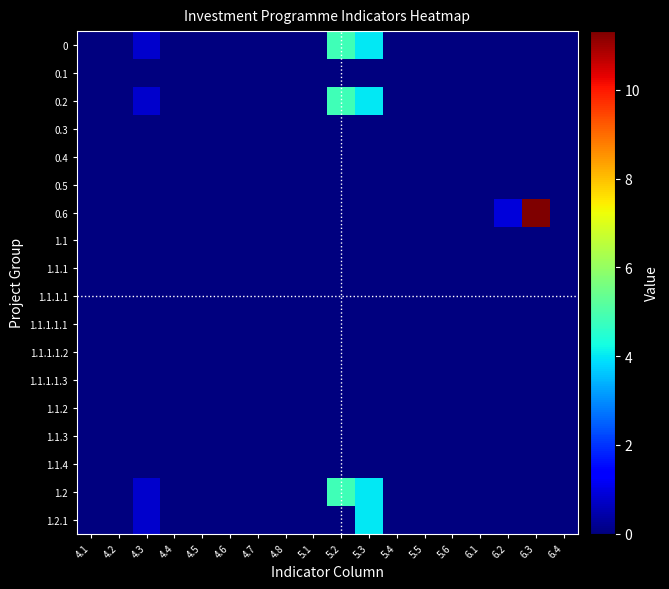

Reading left to right, what are all the values shown in this chart?

0: 4.1=0.0	4.2=0.0	4.3=0.8	4.4=0.0	4.5=0.0	4.6=0.0	4.7=0.0	4.8=0.0	5.1=0.0	5.2=4.8	5.3=4.0	5.4=0.0	5.5=0.0	5.6=0.0	6.1=0.0	6.2=0.0	6.3=0.0	6.4=0.0
0.1: 4.1=0.0	4.2=0.0	4.3=0.0	4.4=0.0	4.5=0.0	4.6=0.0	4.7=0.0	4.8=0.0	5.1=0.0	5.2=0.0	5.3=0.0	5.4=0.0	5.5=0.0	5.6=0.0	6.1=0.0	6.2=0.0	6.3=0.0	6.4=0.0
0.2: 4.1=0.0	4.2=0.0	4.3=0.8	4.4=0.0	4.5=0.0	4.6=0.0	4.7=0.0	4.8=0.0	5.1=0.0	5.2=4.8	5.3=4.0	5.4=0.0	5.5=0.0	5.6=0.0	6.1=0.0	6.2=0.0	6.3=0.0	6.4=0.0
0.3: 4.1=0.0	4.2=0.0	4.3=0.0	4.4=0.0	4.5=0.0	4.6=0.0	4.7=0.0	4.8=0.0	5.1=0.0	5.2=0.0	5.3=0.0	5.4=0.0	5.5=0.0	5.6=0.0	6.1=0.0	6.2=0.0	6.3=0.0	6.4=0.0
0.4: 4.1=0.0	4.2=0.0	4.3=0.0	4.4=0.0	4.5=0.0	4.6=0.0	4.7=0.0	4.8=0.0	5.1=0.0	5.2=0.0	5.3=0.0	5.4=0.0	5.5=0.0	5.6=0.0	6.1=0.0	6.2=0.0	6.3=0.0	6.4=0.0
0.5: 4.1=0.0	4.2=0.0	4.3=0.0	4.4=0.0	4.5=0.0	4.6=0.0	4.7=0.0	4.8=0.0	5.1=0.0	5.2=0.0	5.3=0.0	5.4=0.0	5.5=0.0	5.6=0.0	6.1=0.0	6.2=0.0	6.3=0.0	6.4=0.0
0.6: 4.1=0.0	4.2=0.0	4.3=0.0	4.4=0.0	4.5=0.0	4.6=0.0	4.7=0.0	4.8=0.0	5.1=0.0	5.2=0.0	5.3=0.0	5.4=0.0	5.5=0.0	5.6=0.0	6.1=0.0	6.2=0.9	6.3=11.3	6.4=0.0
1.1: 4.1=0.0	4.2=0.0	4.3=0.0	4.4=0.0	4.5=0.0	4.6=0.0	4.7=0.0	4.8=0.0	5.1=0.0	5.2=0.0	5.3=0.0	5.4=0.0	5.5=0.0	5.6=0.0	6.1=0.0	6.2=0.0	6.3=0.0	6.4=0.0
1.1.1: 4.1=0.0	4.2=0.0	4.3=0.0	4.4=0.0	4.5=0.0	4.6=0.0	4.7=0.0	4.8=0.0	5.1=0.0	5.2=0.0	5.3=0.0	5.4=0.0	5.5=0.0	5.6=0.0	6.1=0.0	6.2=0.0	6.3=0.0	6.4=0.0
1.1.1.1: 4.1=0.0	4.2=0.0	4.3=0.0	4.4=0.0	4.5=0.0	4.6=0.0	4.7=0.0	4.8=0.0	5.1=0.0	5.2=0.0	5.3=0.0	5.4=0.0	5.5=0.0	5.6=0.0	6.1=0.0	6.2=0.0	6.3=0.0	6.4=0.0
1.1.1.1.1: 4.1=0.0	4.2=0.0	4.3=0.0	4.4=0.0	4.5=0.0	4.6=0.0	4.7=0.0	4.8=0.0	5.1=0.0	5.2=0.0	5.3=0.0	5.4=0.0	5.5=0.0	5.6=0.0	6.1=0.0	6.2=0.0	6.3=0.0	6.4=0.0
1.1.1.1.2: 4.1=0.0	4.2=0.0	4.3=0.0	4.4=0.0	4.5=0.0	4.6=0.0	4.7=0.0	4.8=0.0	5.1=0.0	5.2=0.0	5.3=0.0	5.4=0.0	5.5=0.0	5.6=0.0	6.1=0.0	6.2=0.0	6.3=0.0	6.4=0.0
1.1.1.1.3: 4.1=0.0	4.2=0.0	4.3=0.0	4.4=0.0	4.5=0.0	4.6=0.0	4.7=0.0	4.8=0.0	5.1=0.0	5.2=0.0	5.3=0.0	5.4=0.0	5.5=0.0	5.6=0.0	6.1=0.0	6.2=0.0	6.3=0.0	6.4=0.0
1.1.2: 4.1=0.0	4.2=0.0	4.3=0.0	4.4=0.0	4.5=0.0	4.6=0.0	4.7=0.0	4.8=0.0	5.1=0.0	5.2=0.0	5.3=0.0	5.4=0.0	5.5=0.0	5.6=0.0	6.1=0.0	6.2=0.0	6.3=0.0	6.4=0.0
1.1.3: 4.1=0.0	4.2=0.0	4.3=0.0	4.4=0.0	4.5=0.0	4.6=0.0	4.7=0.0	4.8=0.0	5.1=0.0	5.2=0.0	5.3=0.0	5.4=0.0	5.5=0.0	5.6=0.0	6.1=0.0	6.2=0.0	6.3=0.0	6.4=0.0
1.1.4: 4.1=0.0	4.2=0.0	4.3=0.0	4.4=0.0	4.5=0.0	4.6=0.0	4.7=0.0	4.8=0.0	5.1=0.0	5.2=0.0	5.3=0.0	5.4=0.0	5.5=0.0	5.6=0.0	6.1=0.0	6.2=0.0	6.3=0.0	6.4=0.0
1.2: 4.1=0.0	4.2=0.0	4.3=0.8	4.4=0.0	4.5=0.0	4.6=0.0	4.7=0.0	4.8=0.0	5.1=0.0	5.2=4.8	5.3=4.0	5.4=0.0	5.5=0.0	5.6=0.0	6.1=0.0	6.2=0.0	6.3=0.0	6.4=0.0
1.2.1: 4.1=0.0	4.2=0.0	4.3=0.8	4.4=0.0	4.5=0.0	4.6=0.0	4.7=0.0	4.8=0.0	5.1=0.0	5.2=0.0	5.3=4.0	5.4=0.0	5.5=0.0	5.6=0.0	6.1=0.0	6.2=0.0	6.3=0.0	6.4=0.0